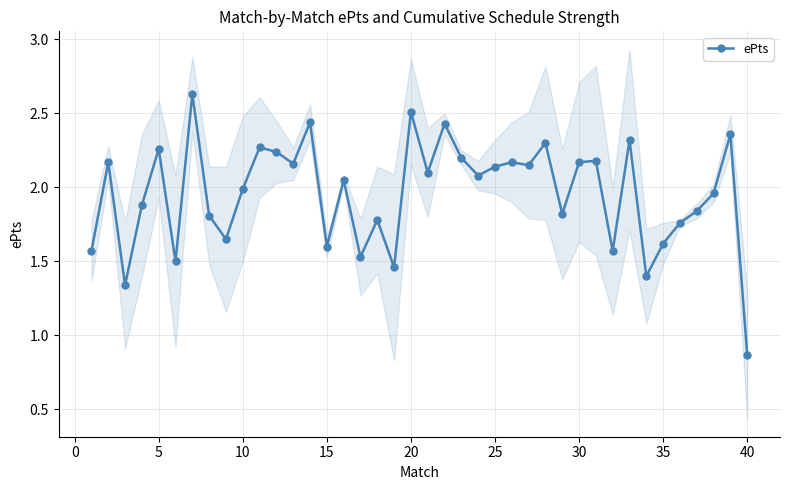

True or false: ePts has more than 1 points higher than both neighbors.

True